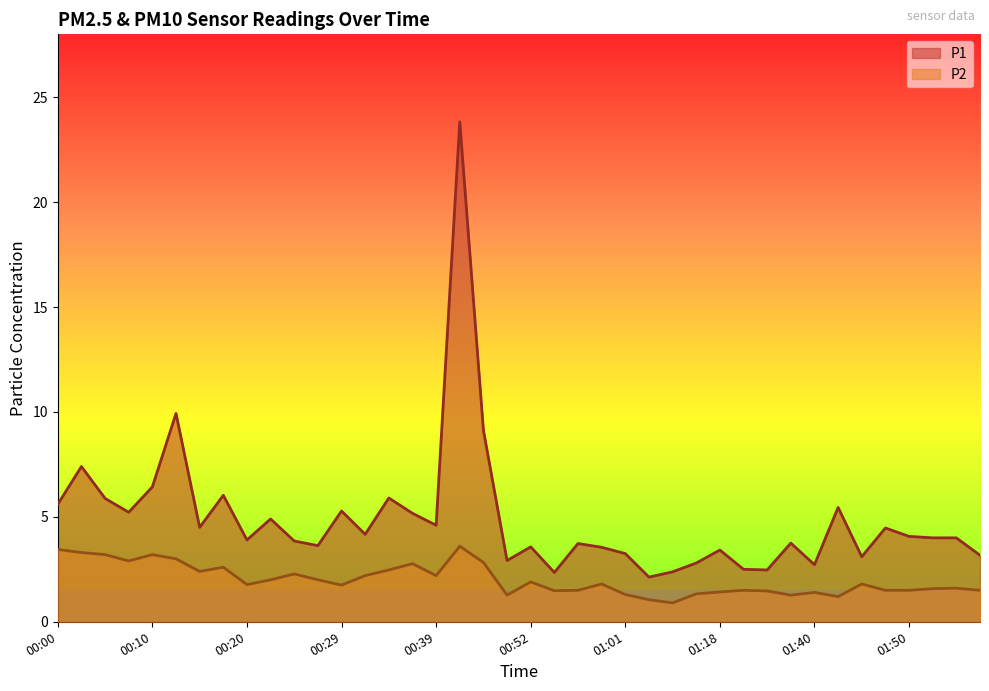

At which label does P1 reach its peak?

00:41